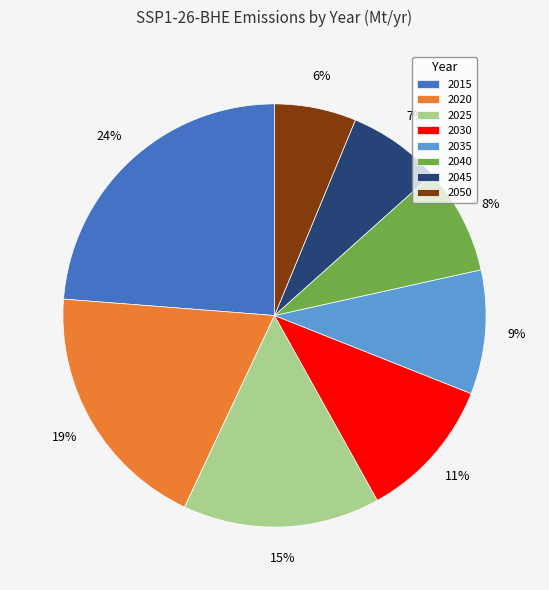

Which category has the smallest portion of the pie?

2050